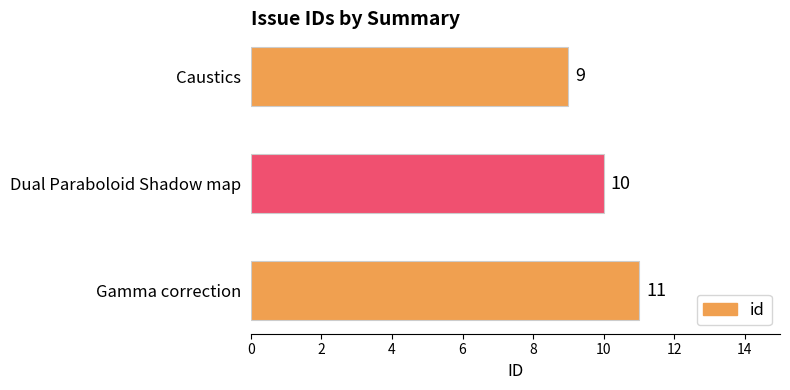

What is the sum of the values at Dual Paraboloid Shadow map and Caustics?

19